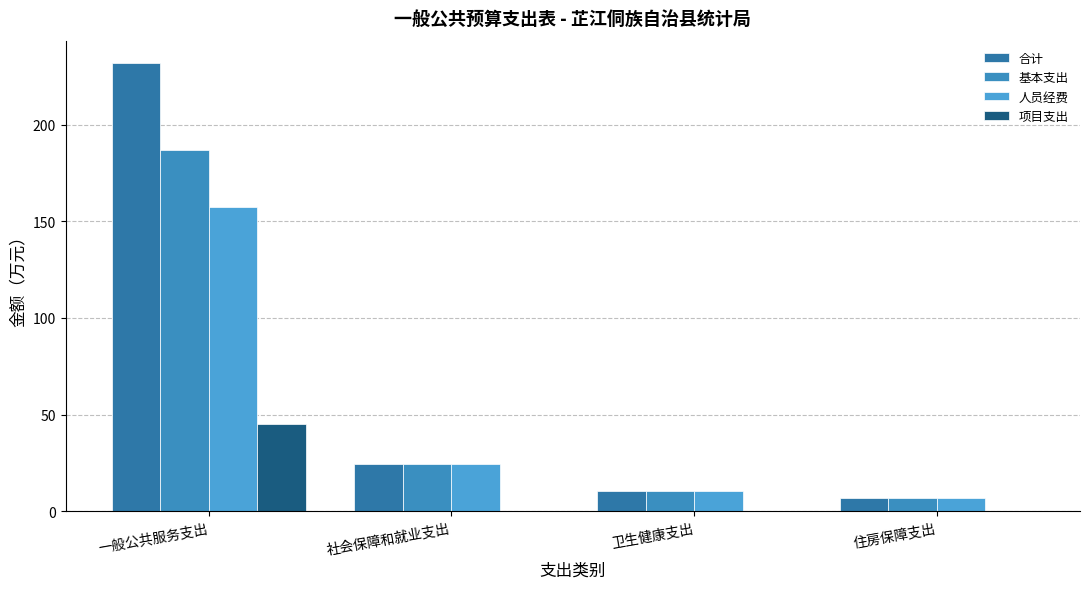

Between 一般公共服务支出 and 卫生健康支出, which is larger?

一般公共服务支出